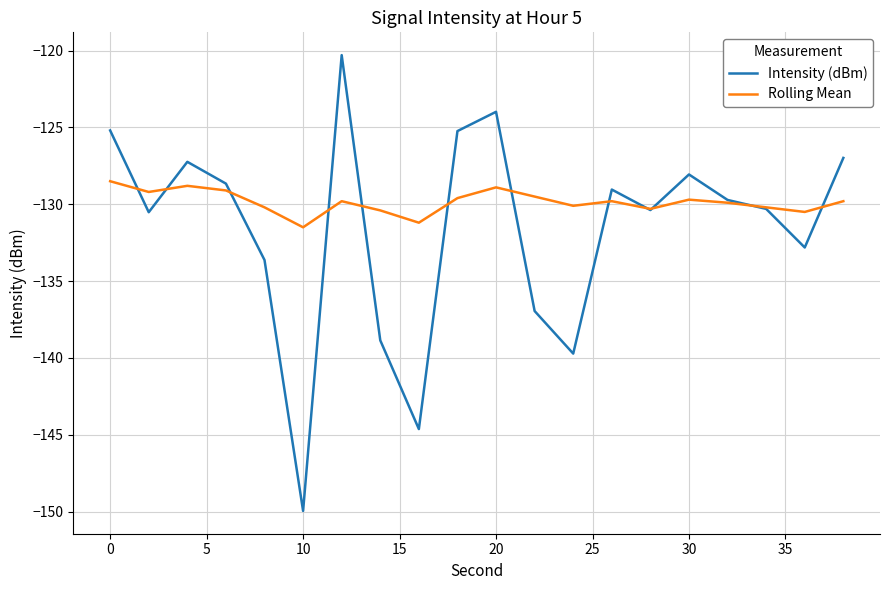

Which series has the largest range (max minus min)?

Intensity (dBm)